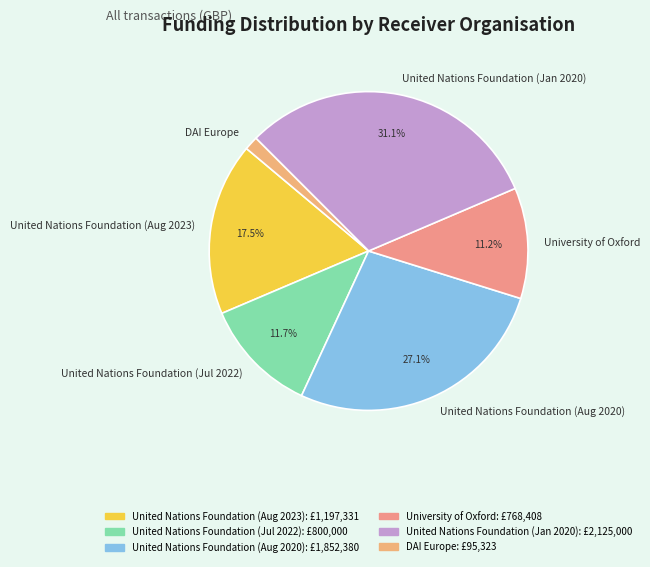

Count the number of slices in the pie.

6